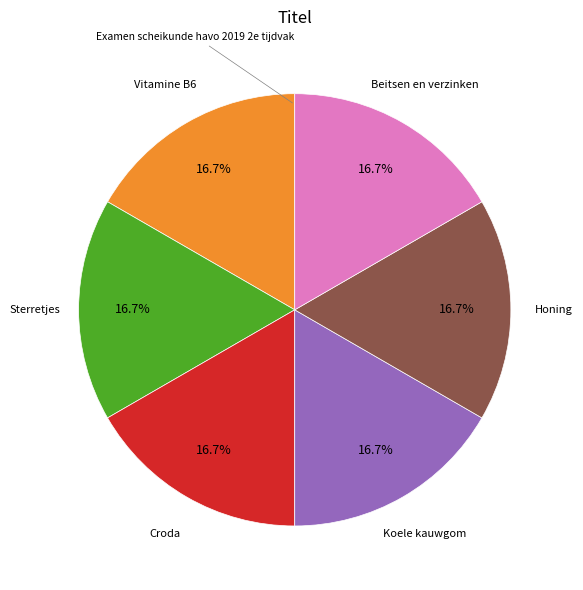

Is there any slice that represents more than half of the pie?

No